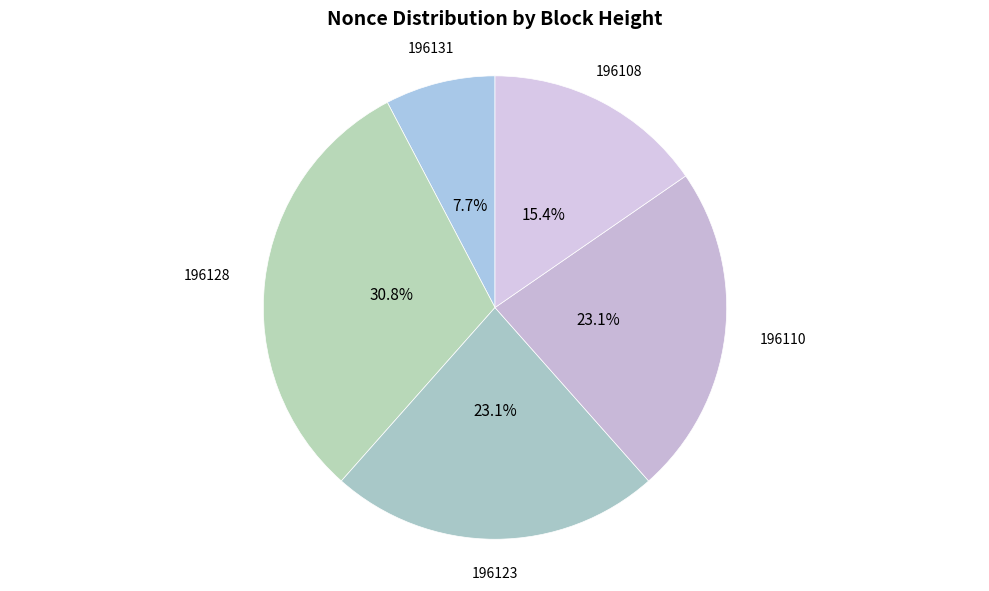

True or false: 196108 accounts for 6% of the total.

False